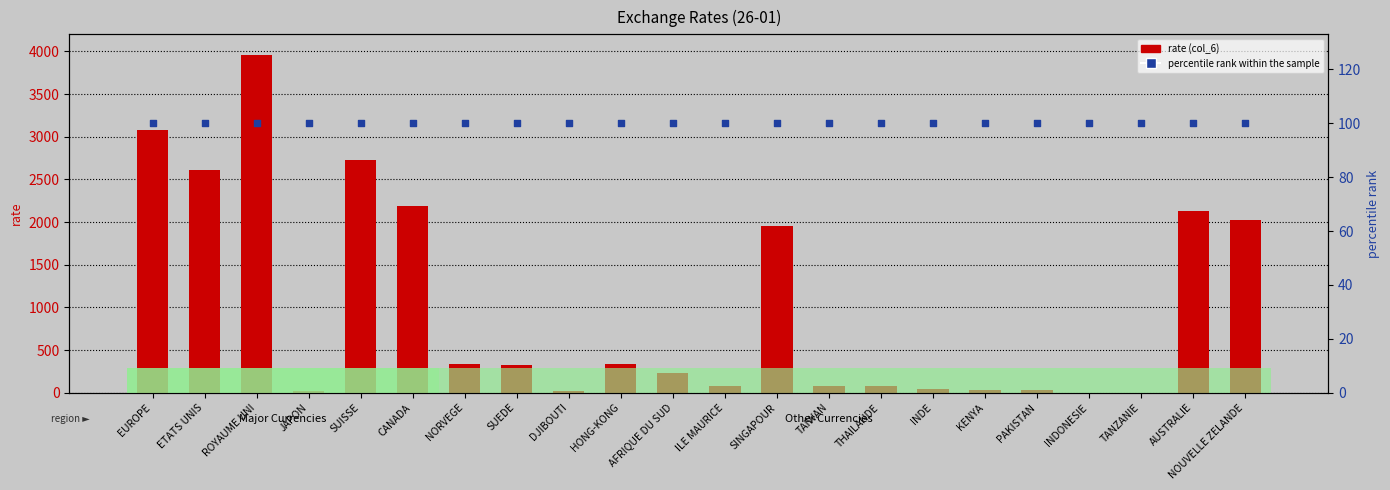

Which series has the largest total across all categories?

rate (col_6)